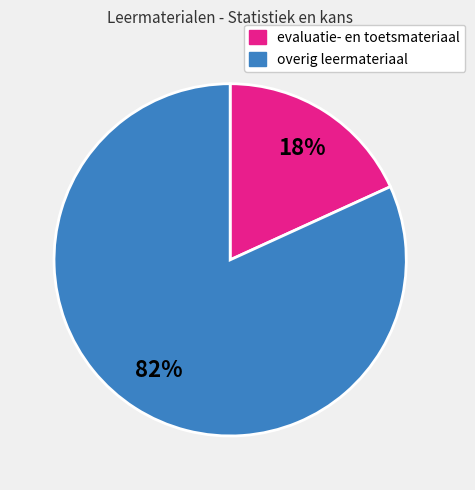

Count the number of slices in the pie.

2